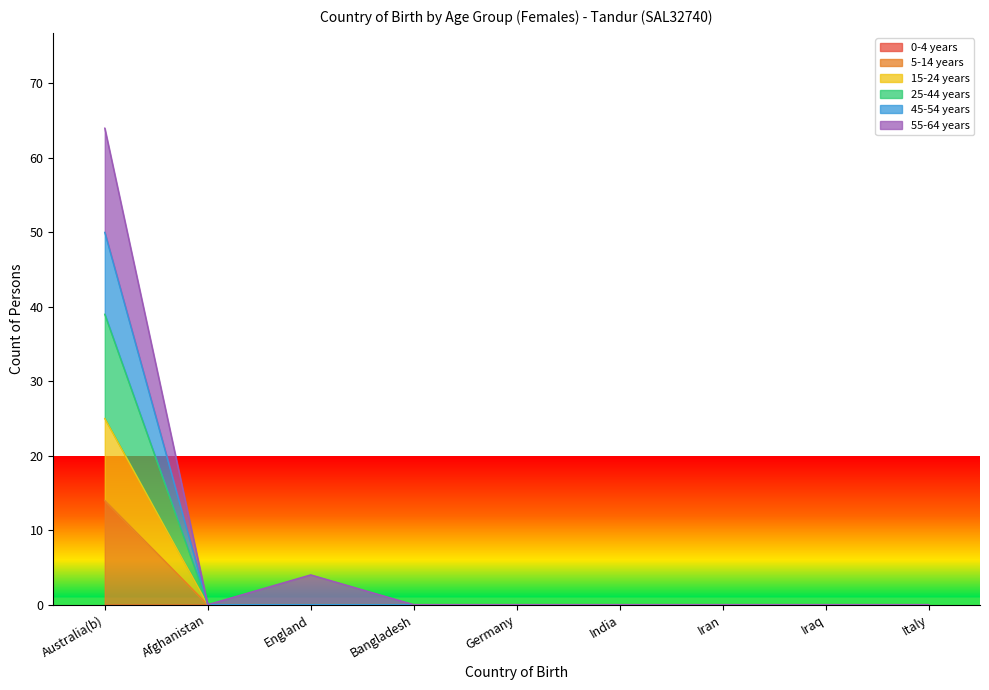

True or false: 25-44 years has a value of 16 at Bangladesh.

False